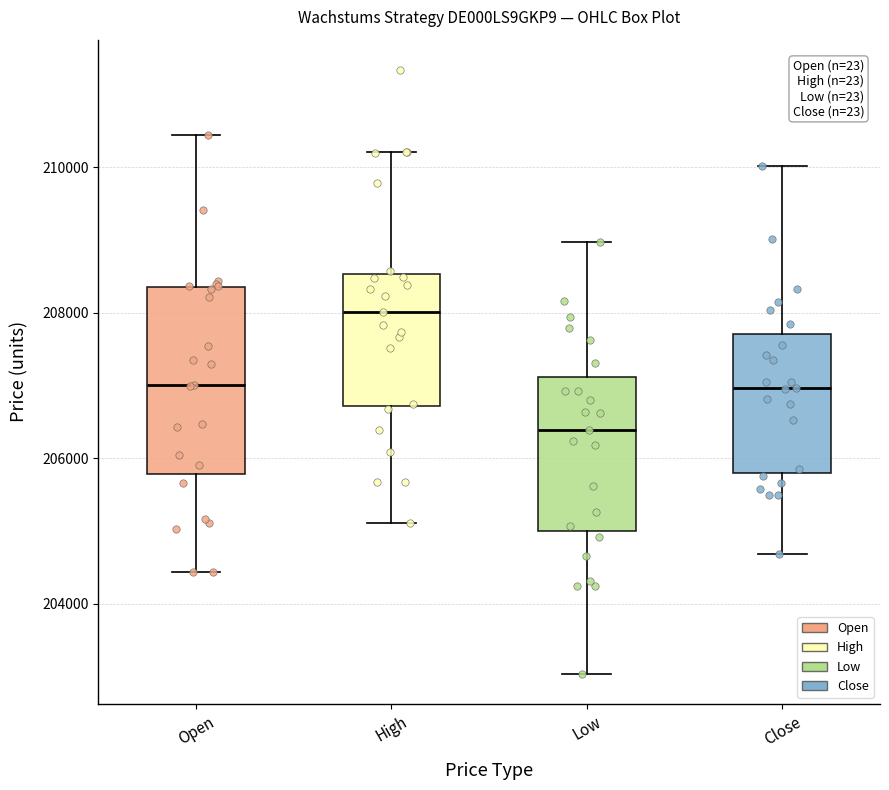

Which box's median line is the lowest?

Low